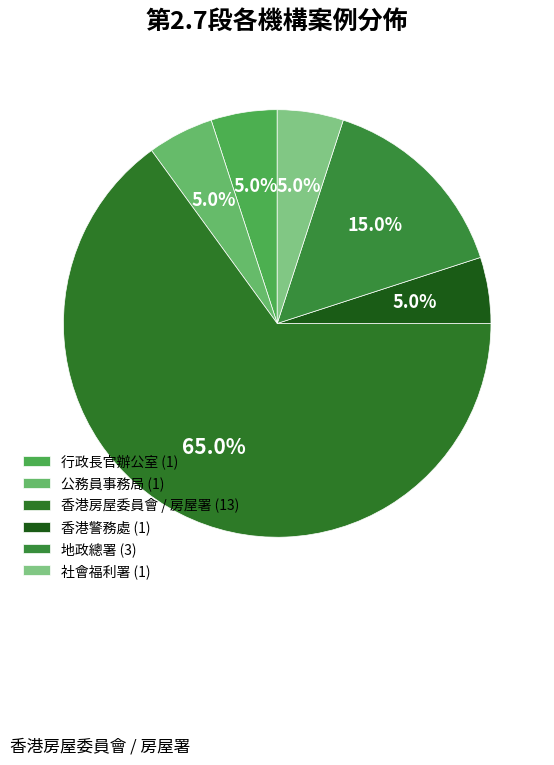

How many segments does this pie chart have?

6